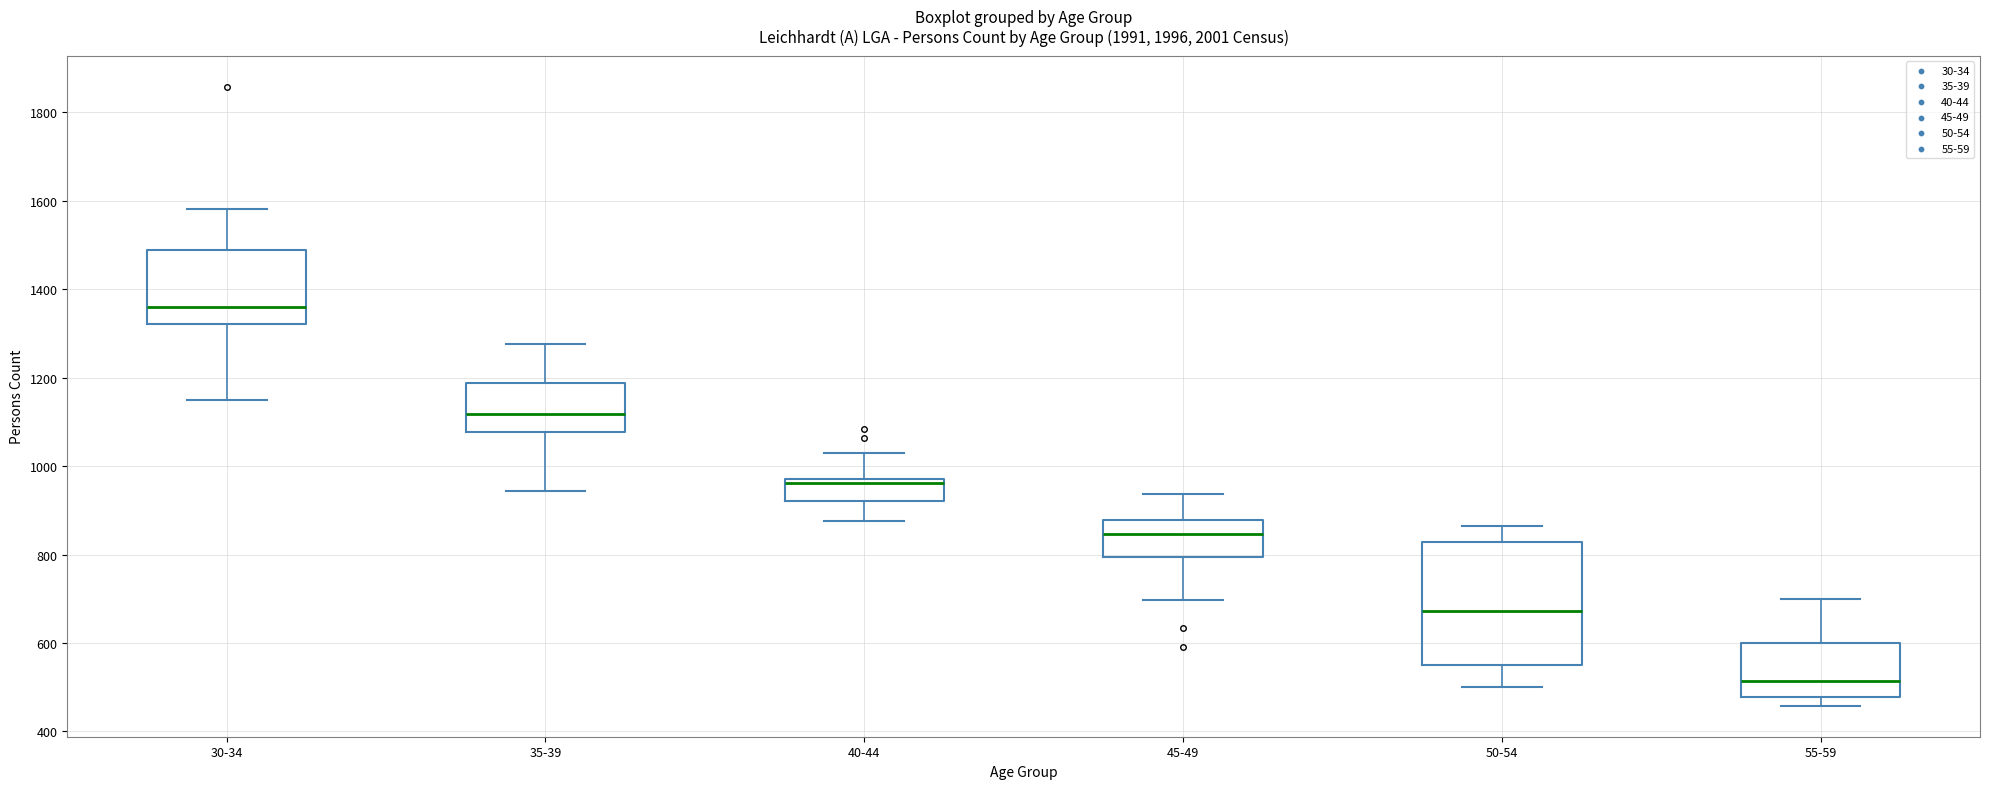

Which box has the lowest median line?

55-59